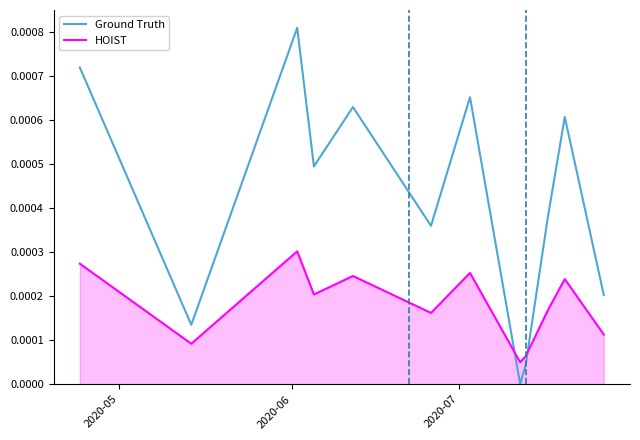

Which series has the widest spread of values?

Ground Truth